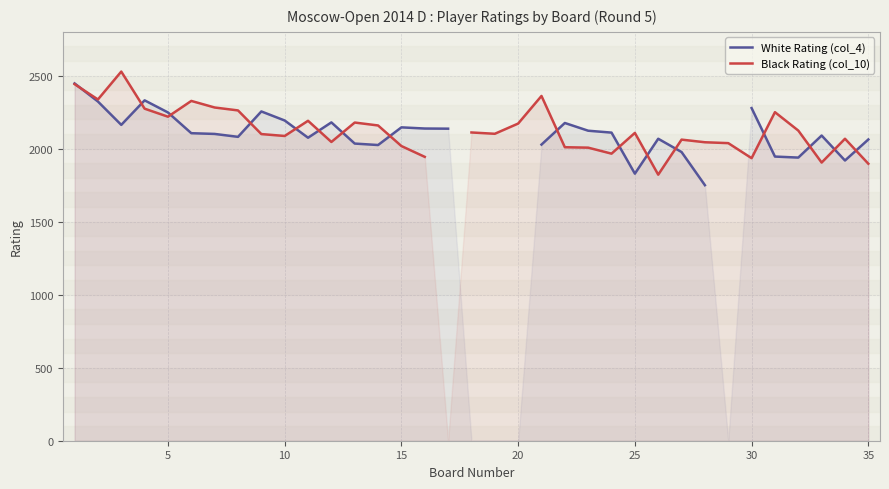

How many lines are shown in the chart?

2